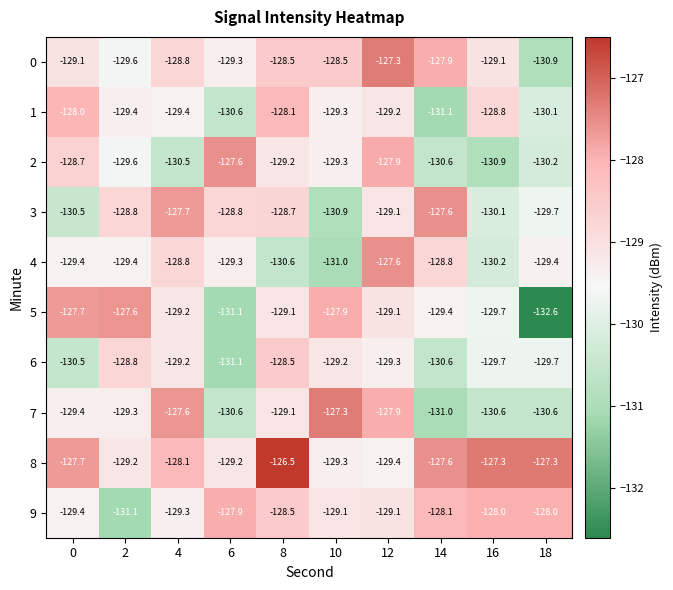

Which series has the largest total across all categories?

8